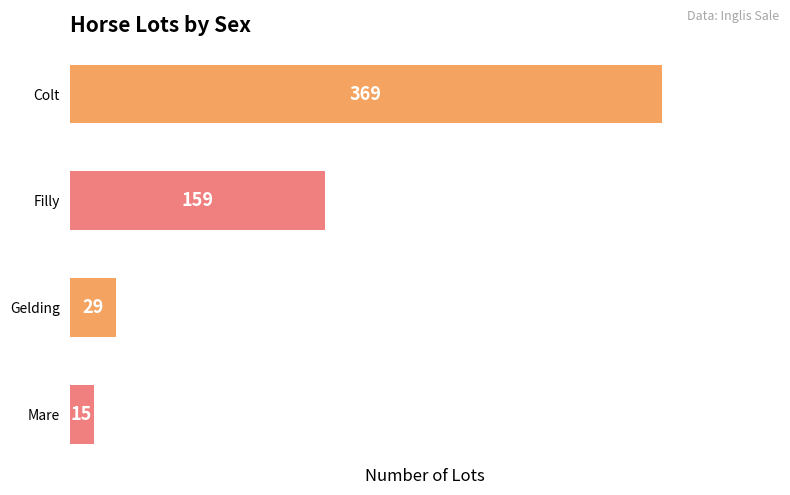

The chart shows a value of 10 at Gelding. True or false?

False